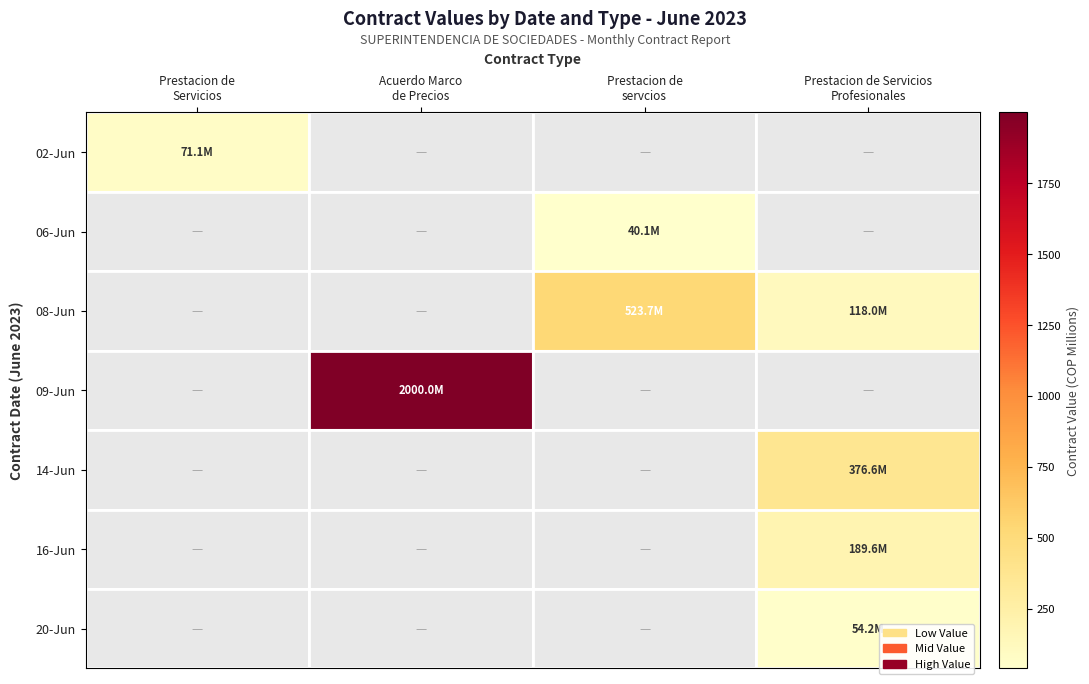

Which category has the highest value across all series?

Acuerdo Marco
de Precios